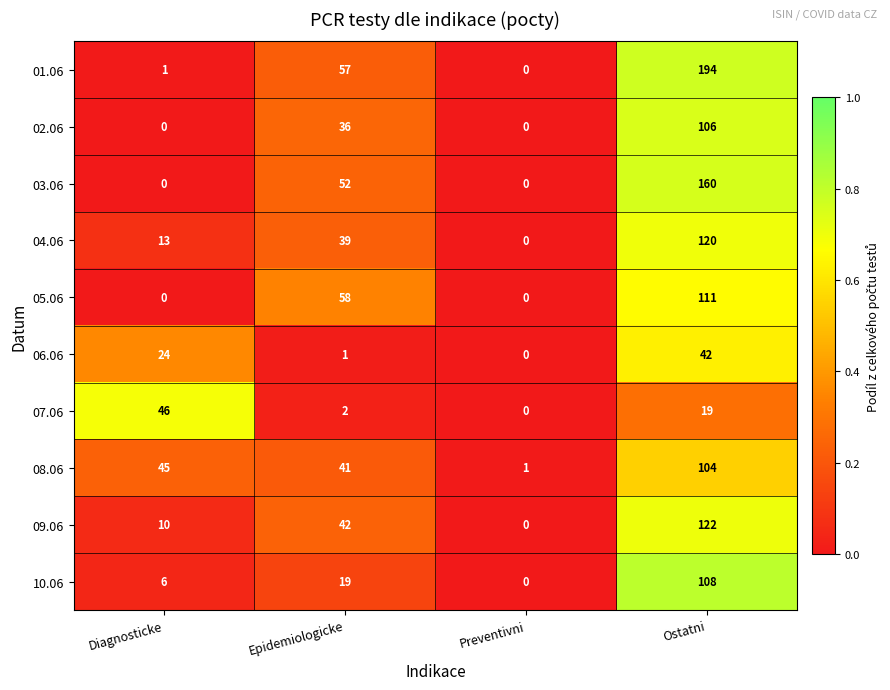

How many values in 06.06 are above zero?

3